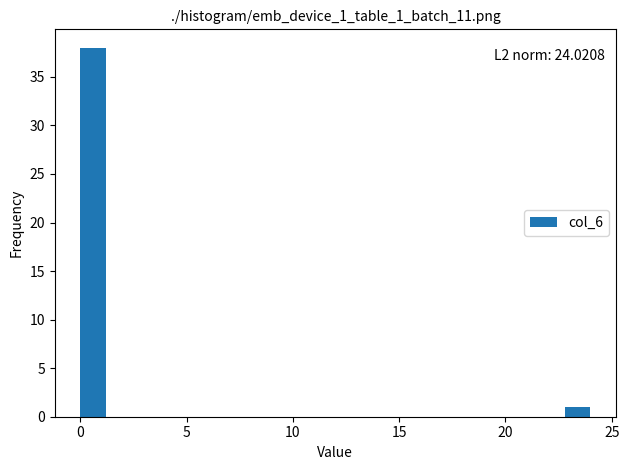

Around what value on the x-axis is the tallest bar? Give the approximate position of its centre, as read against the axis.

0.5